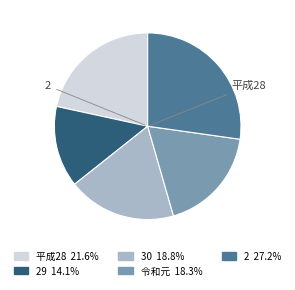

Is there any slice that represents more than half of the pie?

No